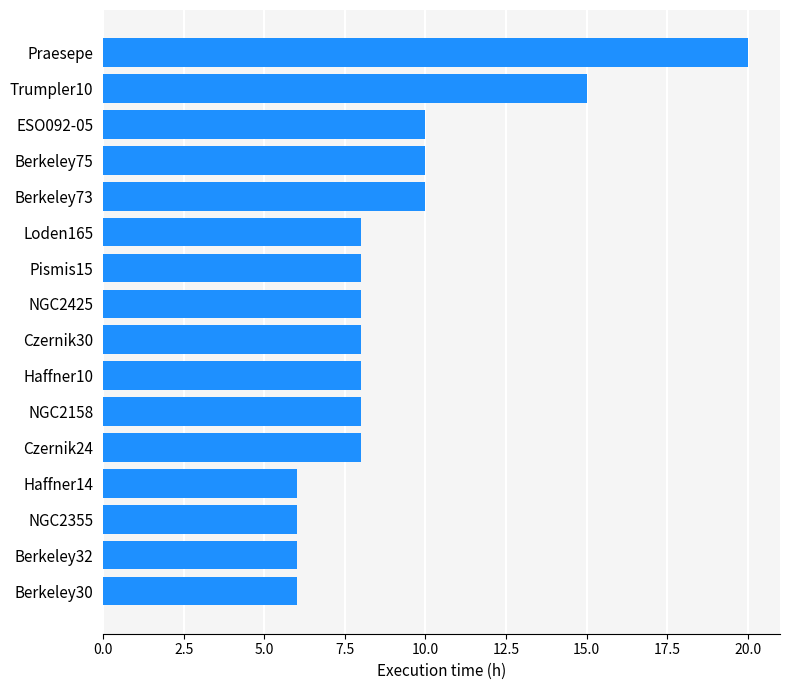

True or false: the data shows 6 at Haffner14.

True